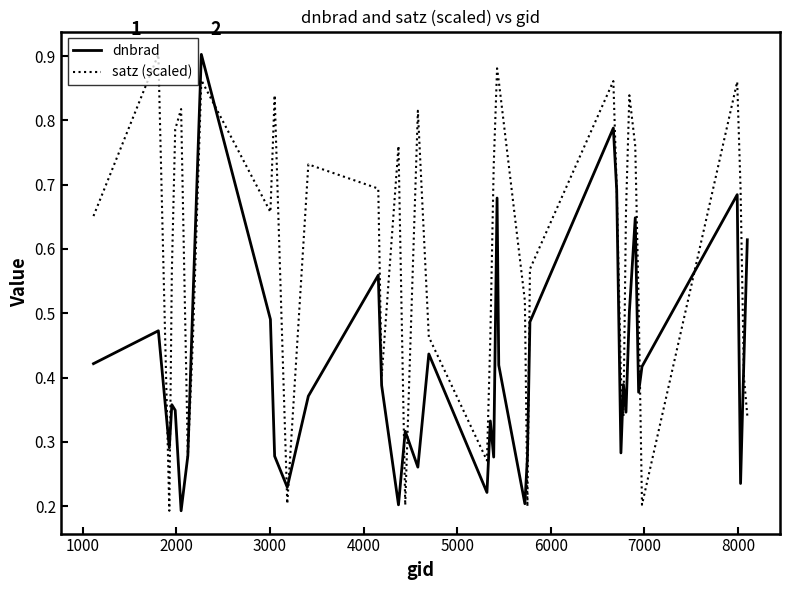

Rank the series by their average value, from lowest to highest.

dnbrad, satz (scaled)